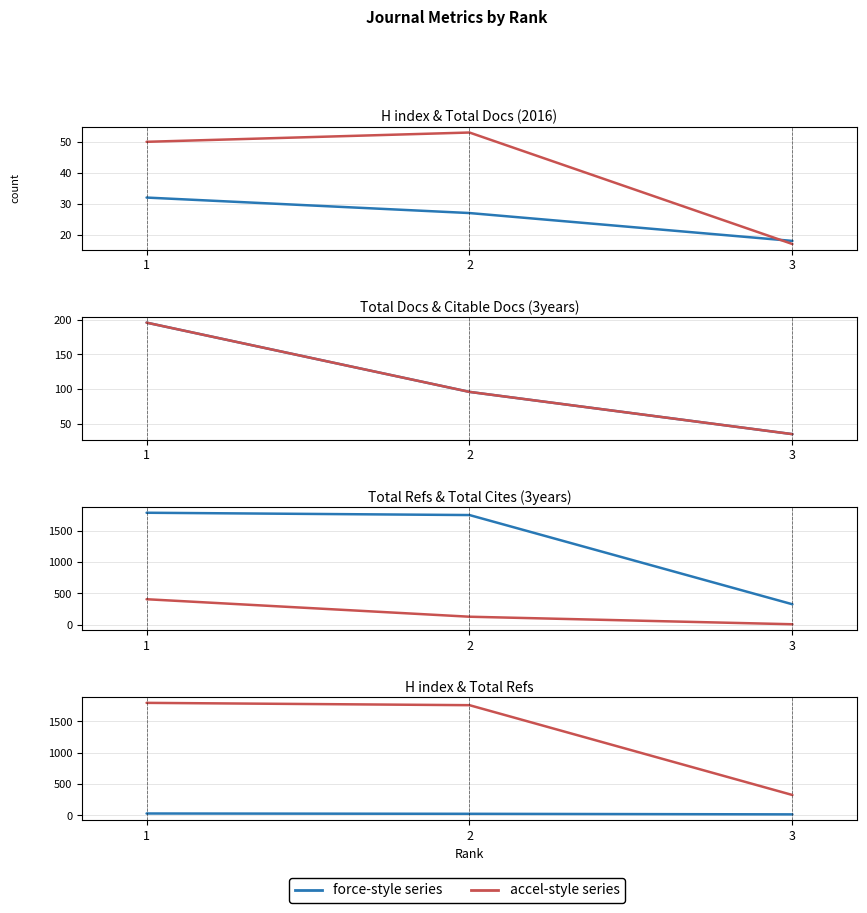

Count the Total Cites (3years) values in the range 6 to 408.

3